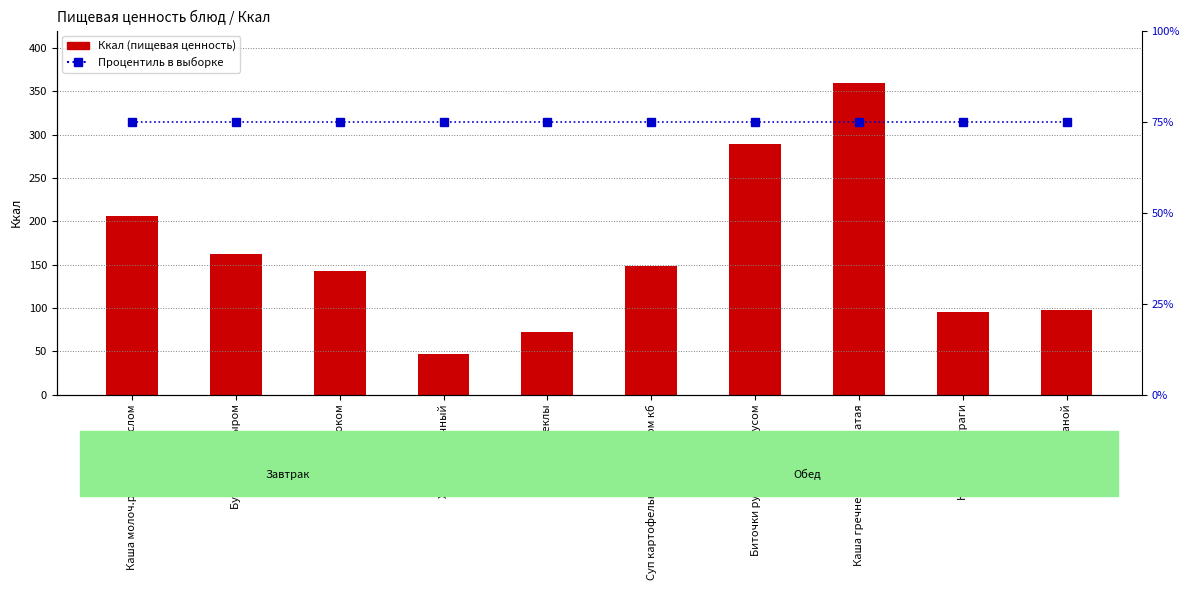

Reading left to right, transcribe all the data shown in this chart.

Ккал (пищевая ценность): 206	162	143	47	72	148	289	359	95	98
Процентиль в выборке: 75	75	75	75	75	75	75	75	75	75